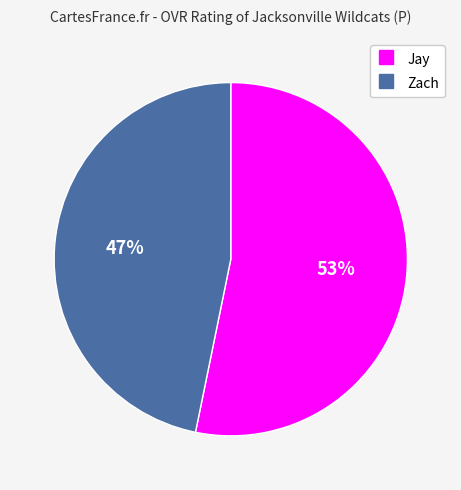

Which category has the biggest portion of the pie?

Jay